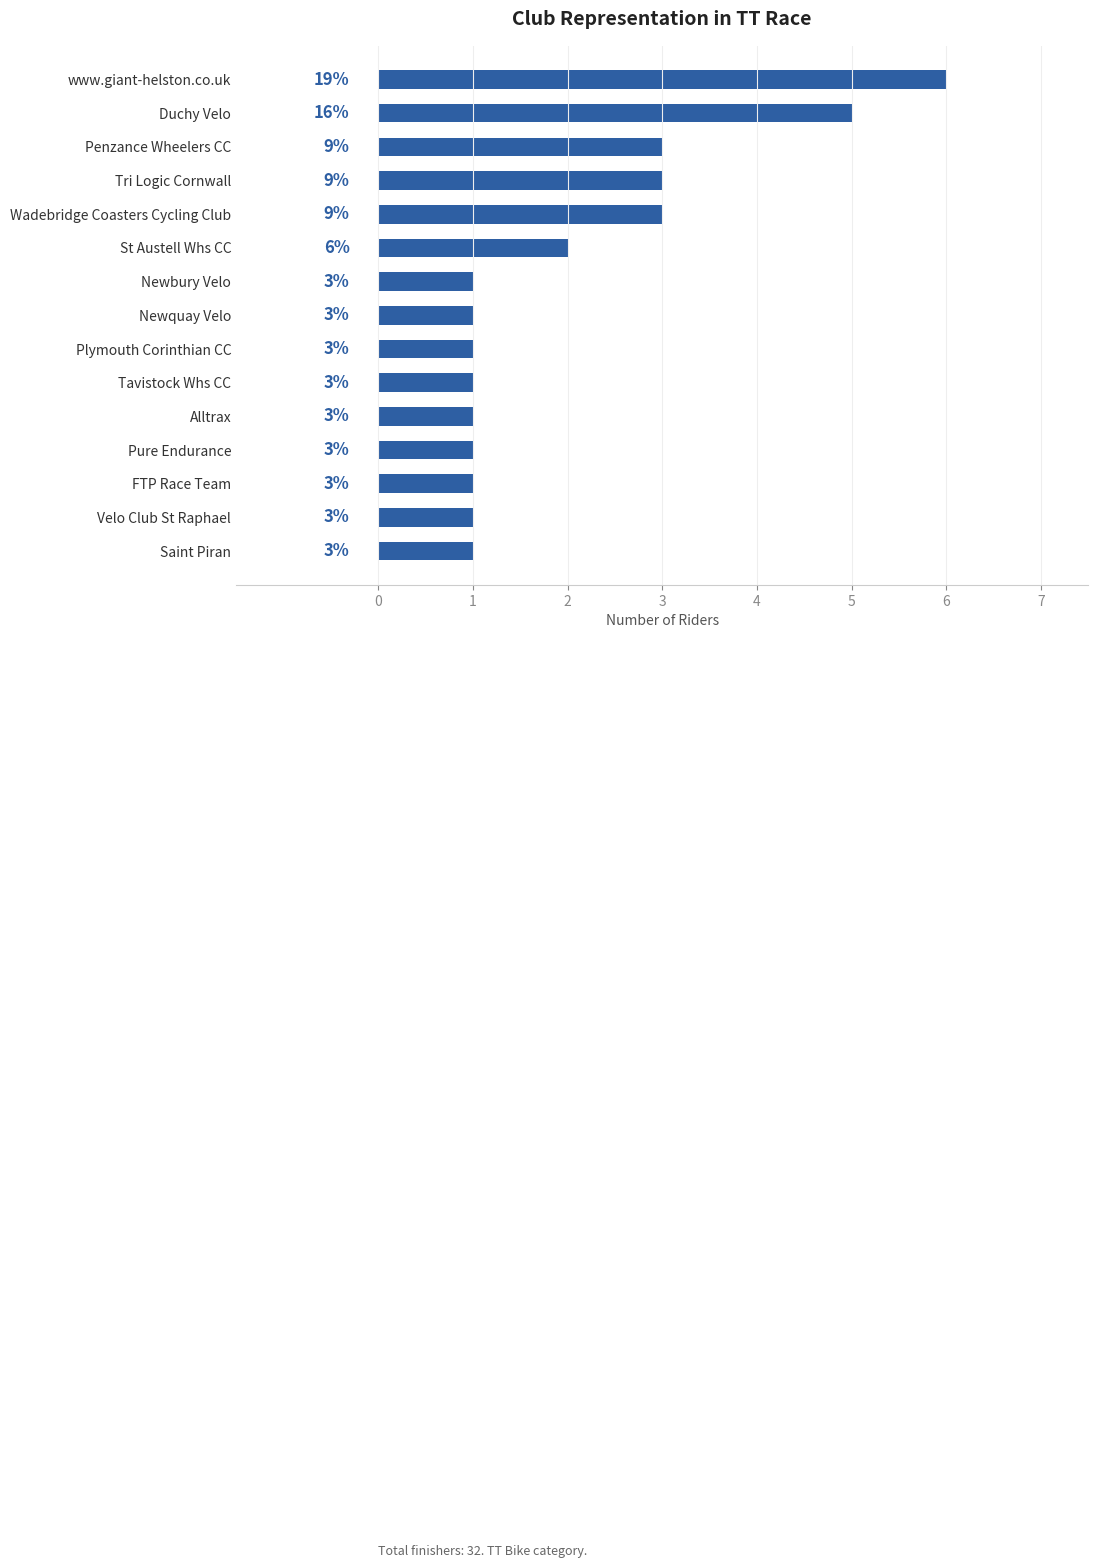

Approximately how many times larger is the value at Saint Piran compared to Plymouth Corinthian CC?

1.0